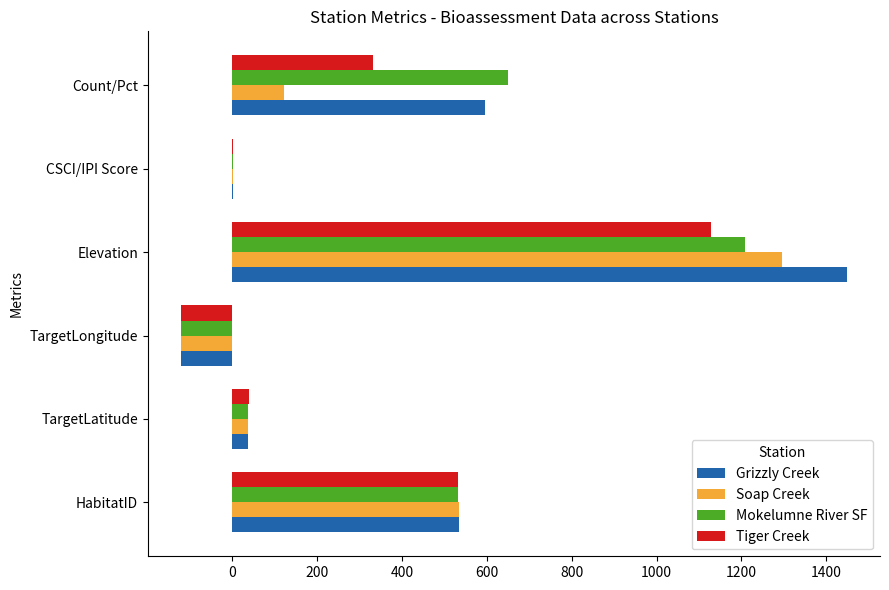

Which category has the highest value across all series?

Elevation